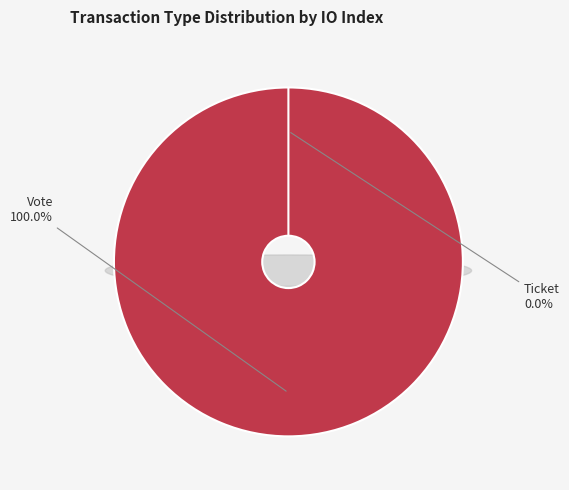

To the nearest percent, what is the average slice percentage?

50%